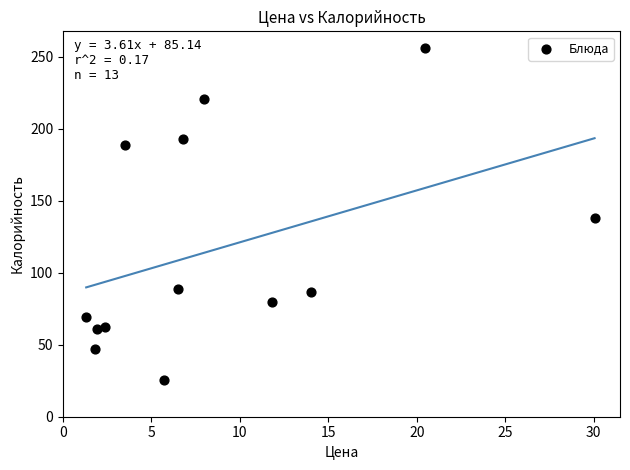

What is the range of Y values (max minus min)?

230.6